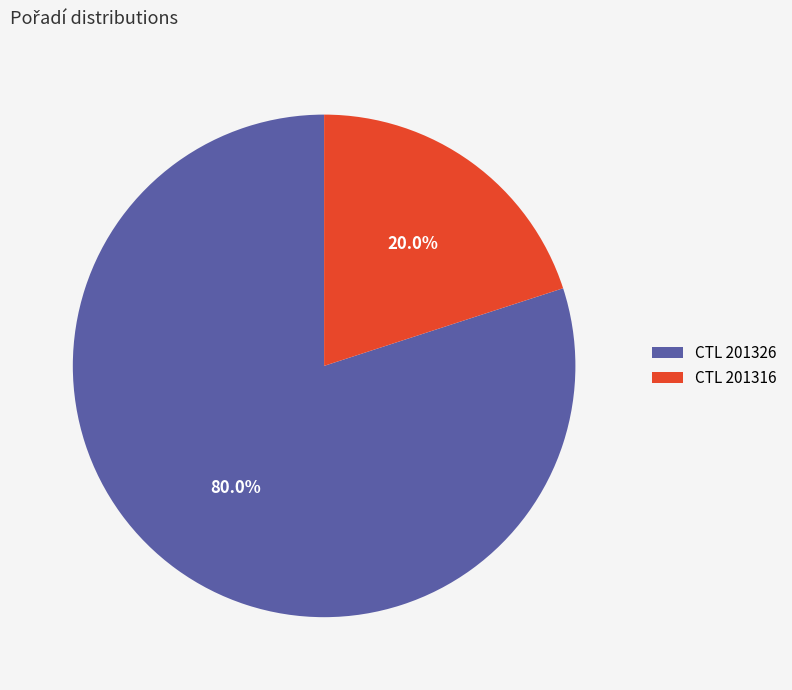

Does CTL 201326 represent more than half of the total?

Yes